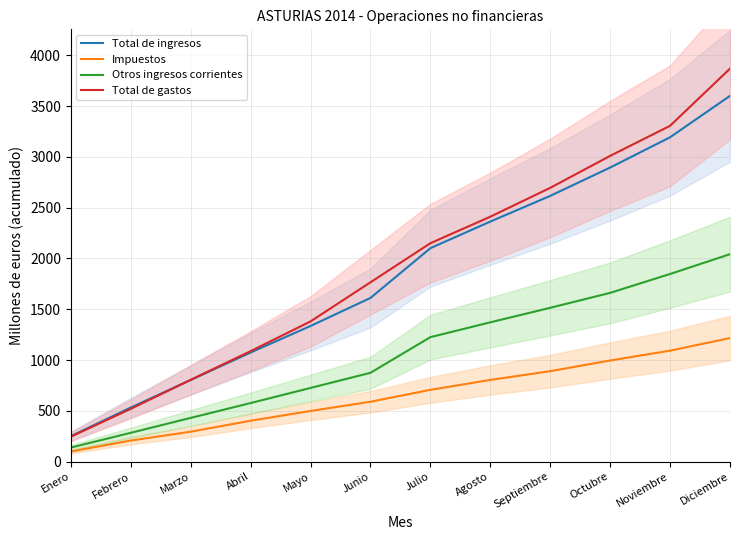

How many lines are shown in the chart?

4